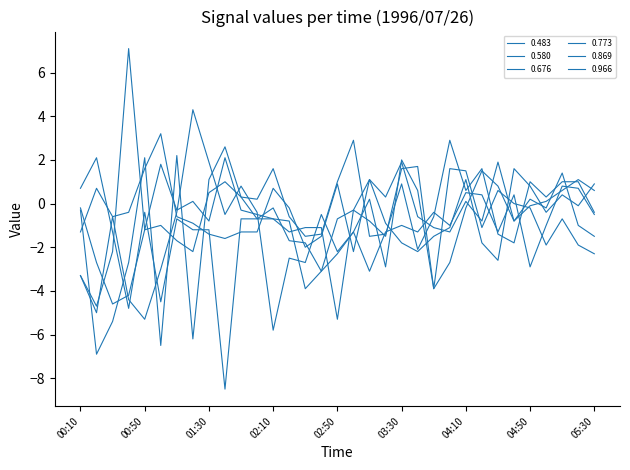

At which label does 0.580 reach its peak?

01:40